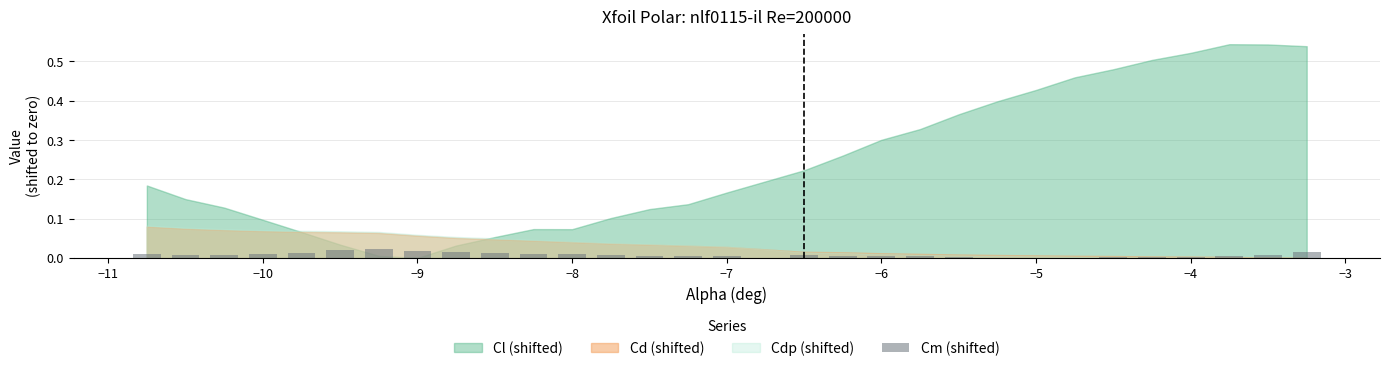

Count the number of data series in this chart.

1